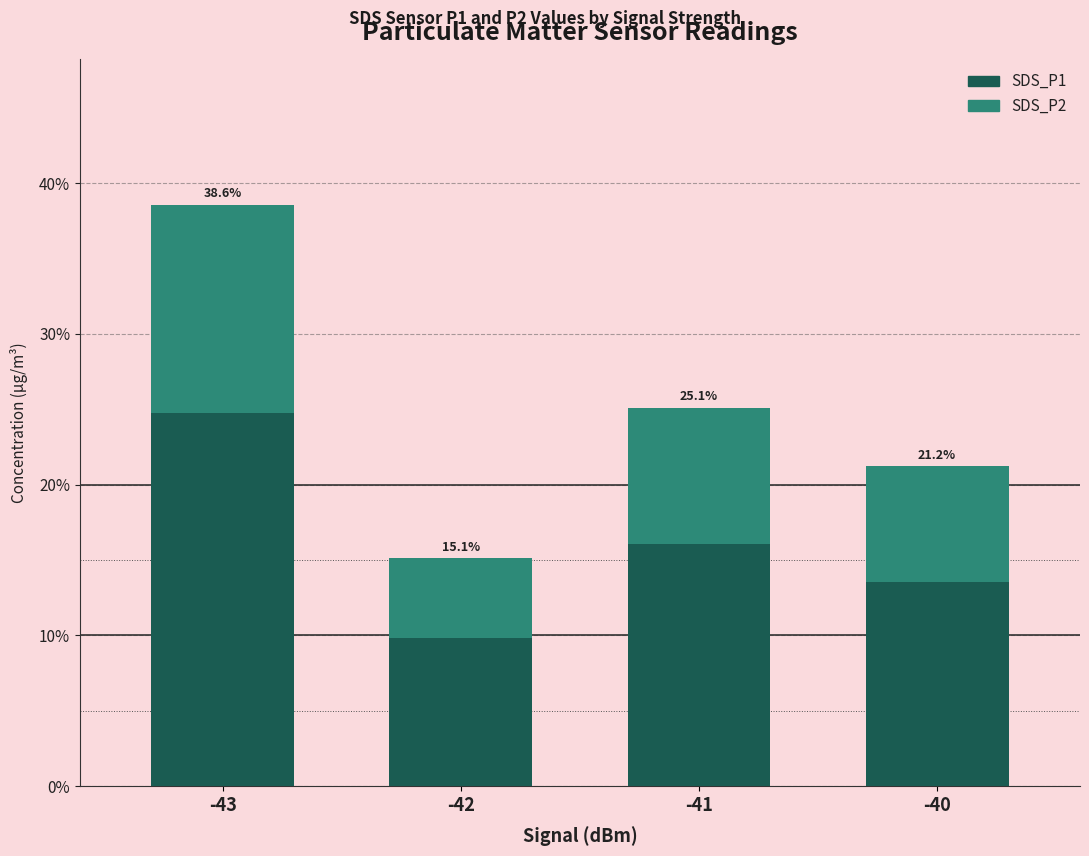

How many bars are there in total?

4